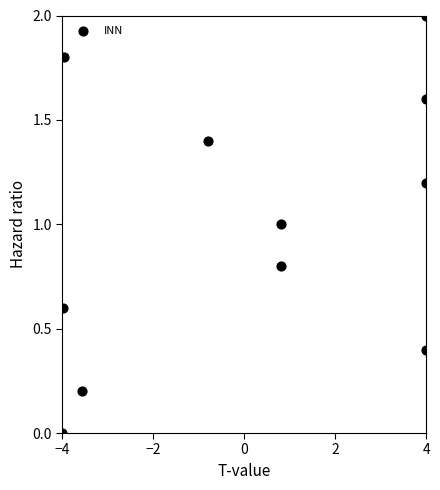

What is the range of X values (max minus min)?

8.0